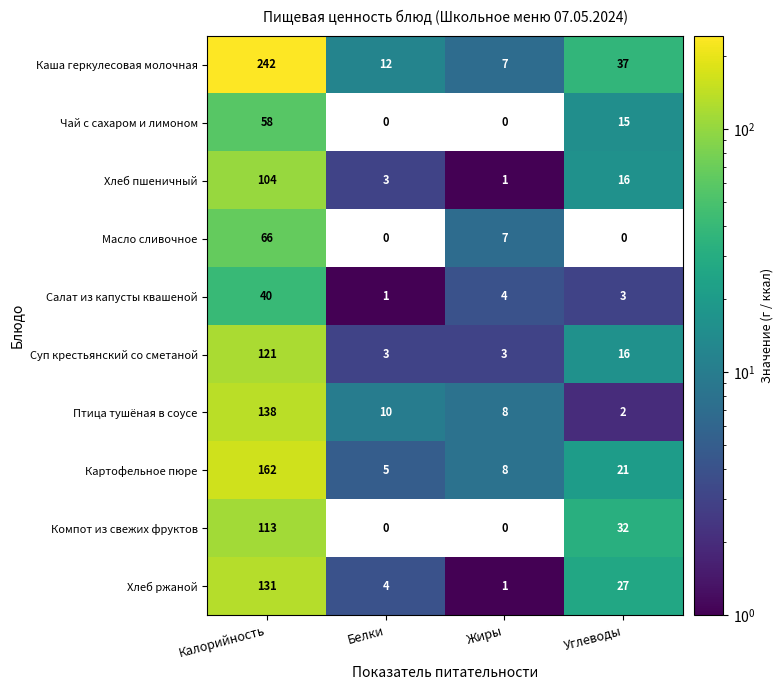

What is the sum of the Хлеб пшеничный values at Углеводы and Жиры?

17